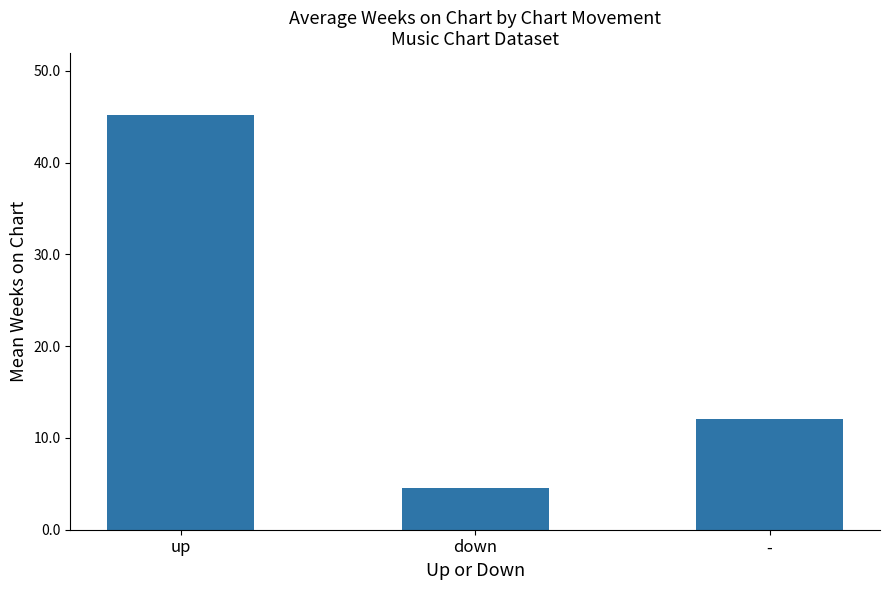

What position from the left is up?

1